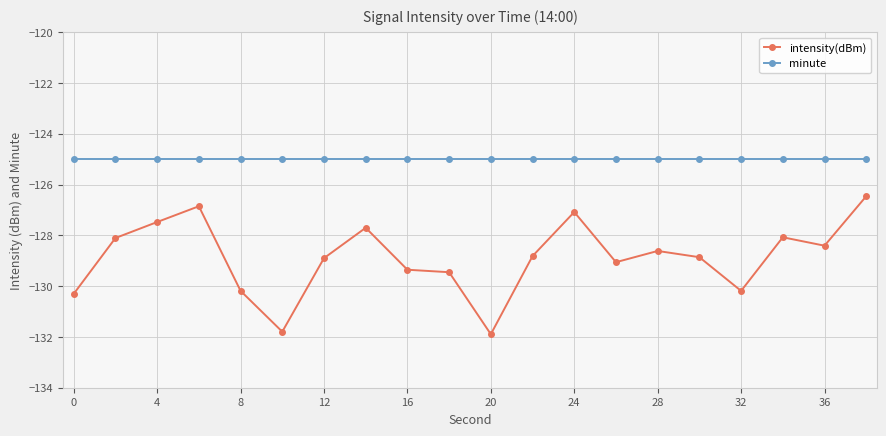

Which series has the largest range (max minus min)?

intensity(dBm)